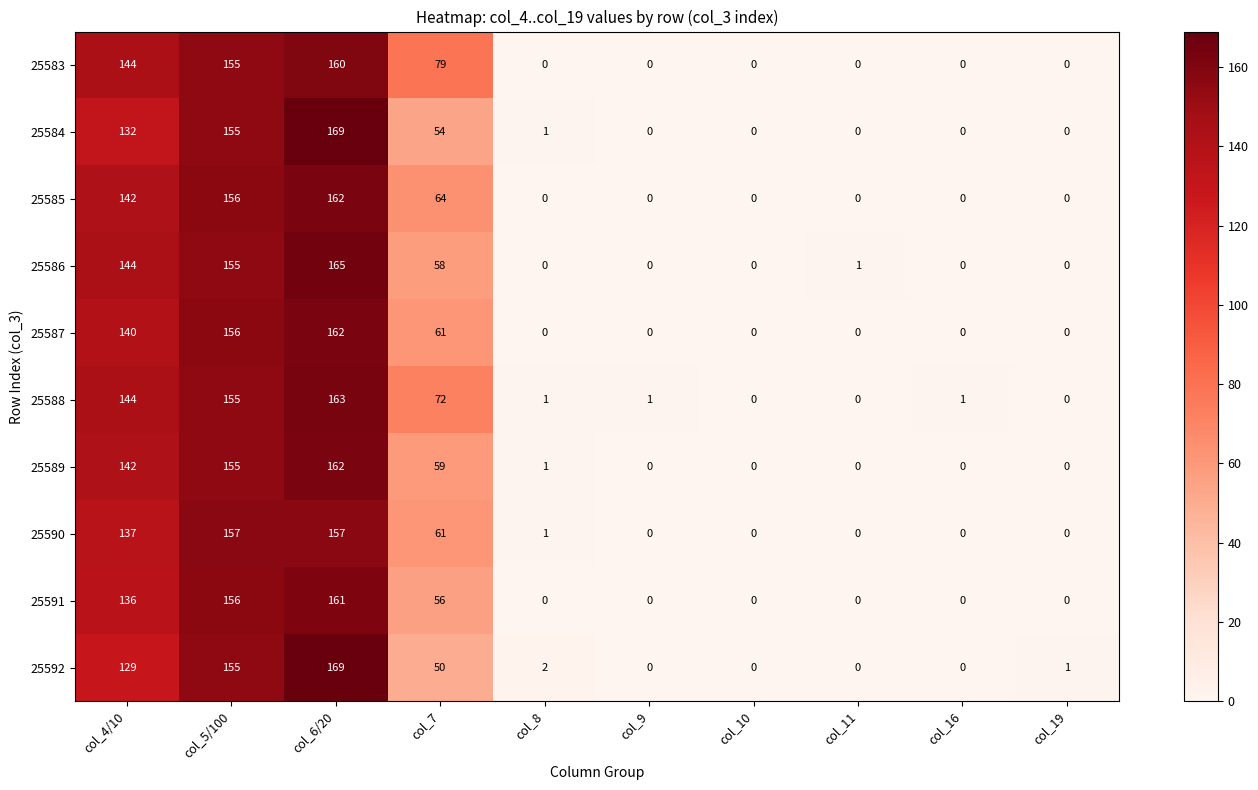

At which category is the sum across all series the highest?

col_6/20